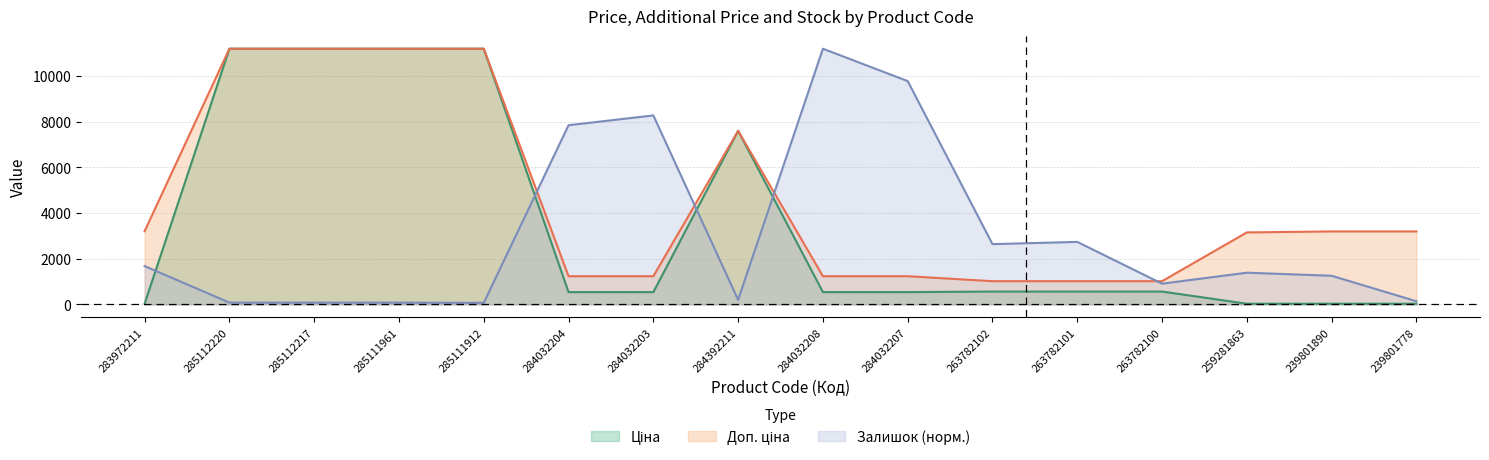

Which series has the largest total across all categories?

Доп. ціна